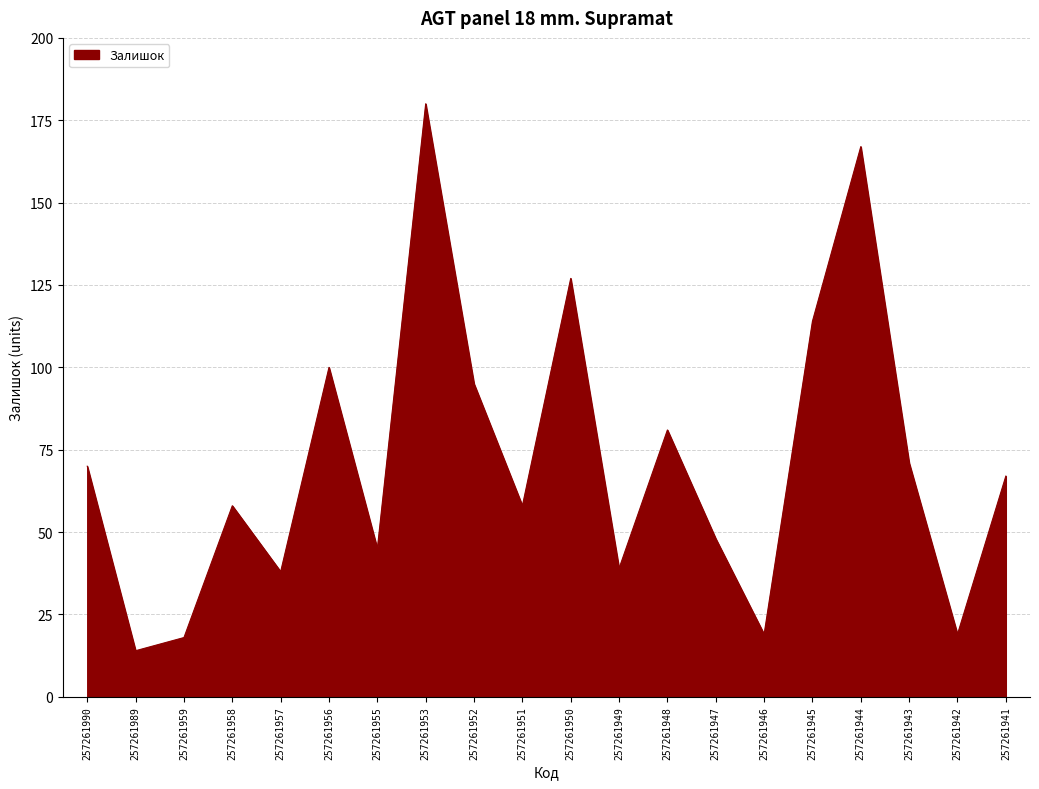

Reading right to left, list all the values displayed in this chart.

67	19	71	167	114	19	48	81	39	127	58	95	180	45	100	38	58	18	14	70